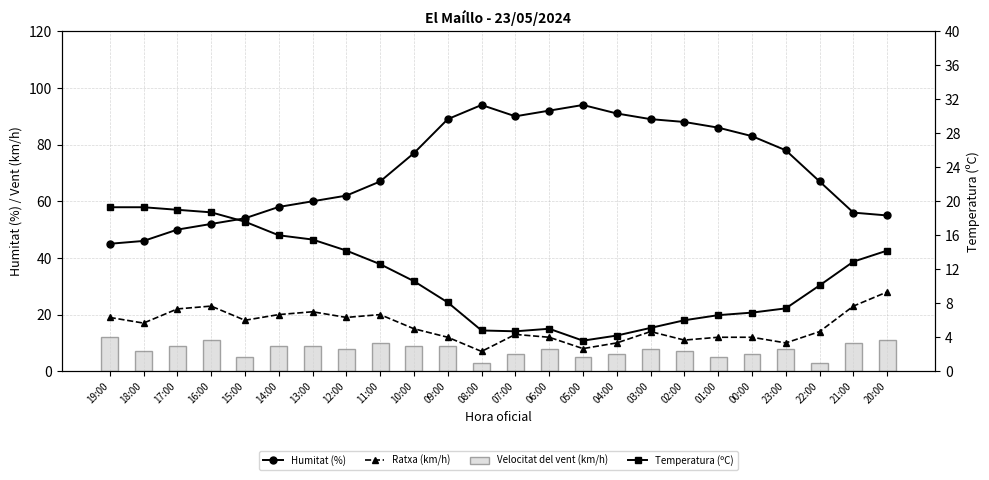

Rank the series by their maximum value, from lowest to highest.

Velocitat del vent (km/h), Temperatura (ºC), Ratxa (km/h), Humitat (%)